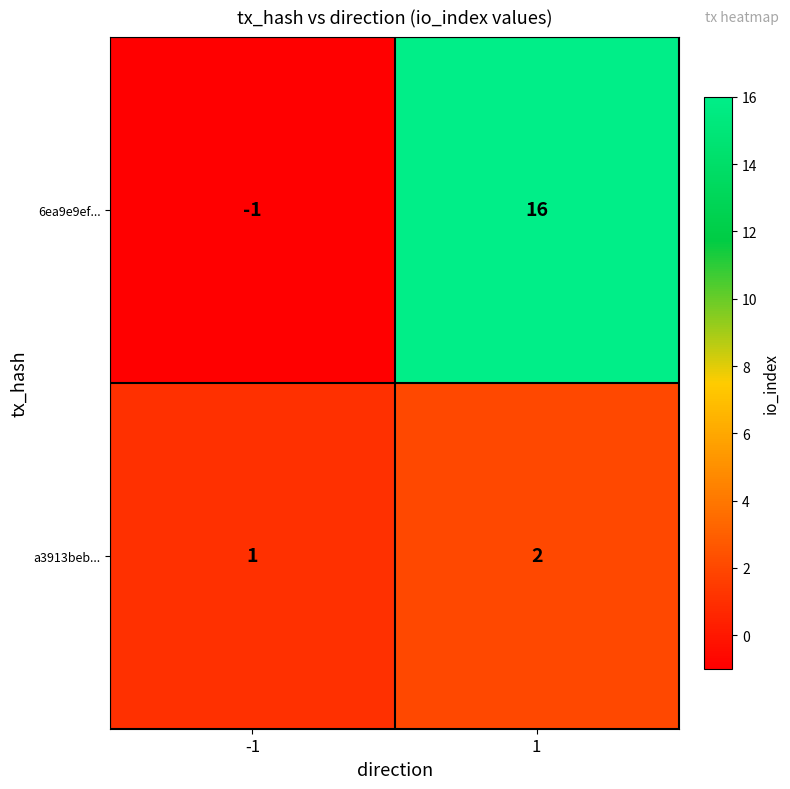

True or false: a3913beb... has a value of 0 at 1.

False